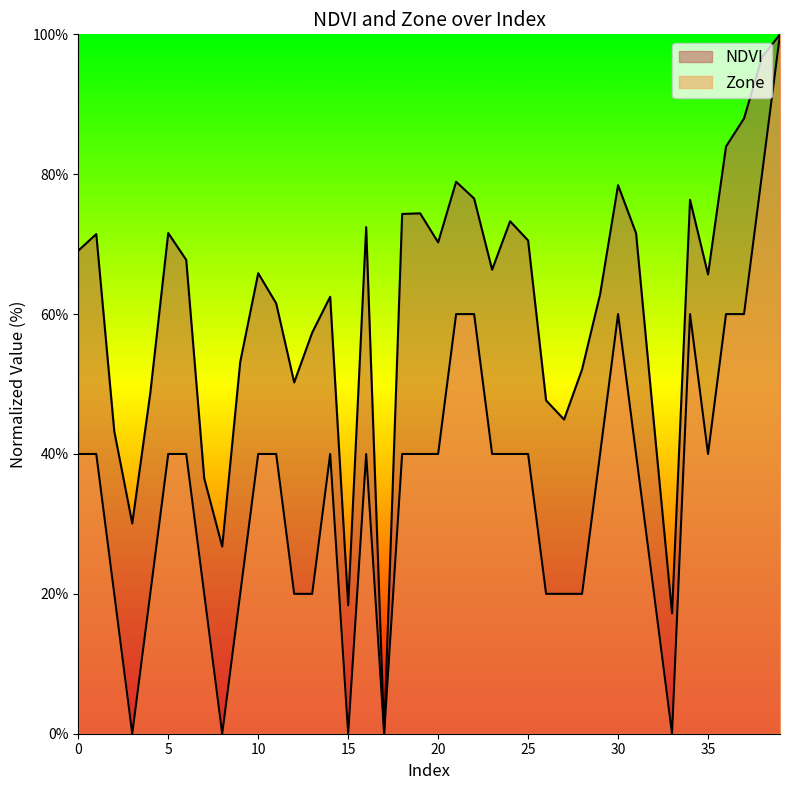

How many values in NDVI are above zero?

39